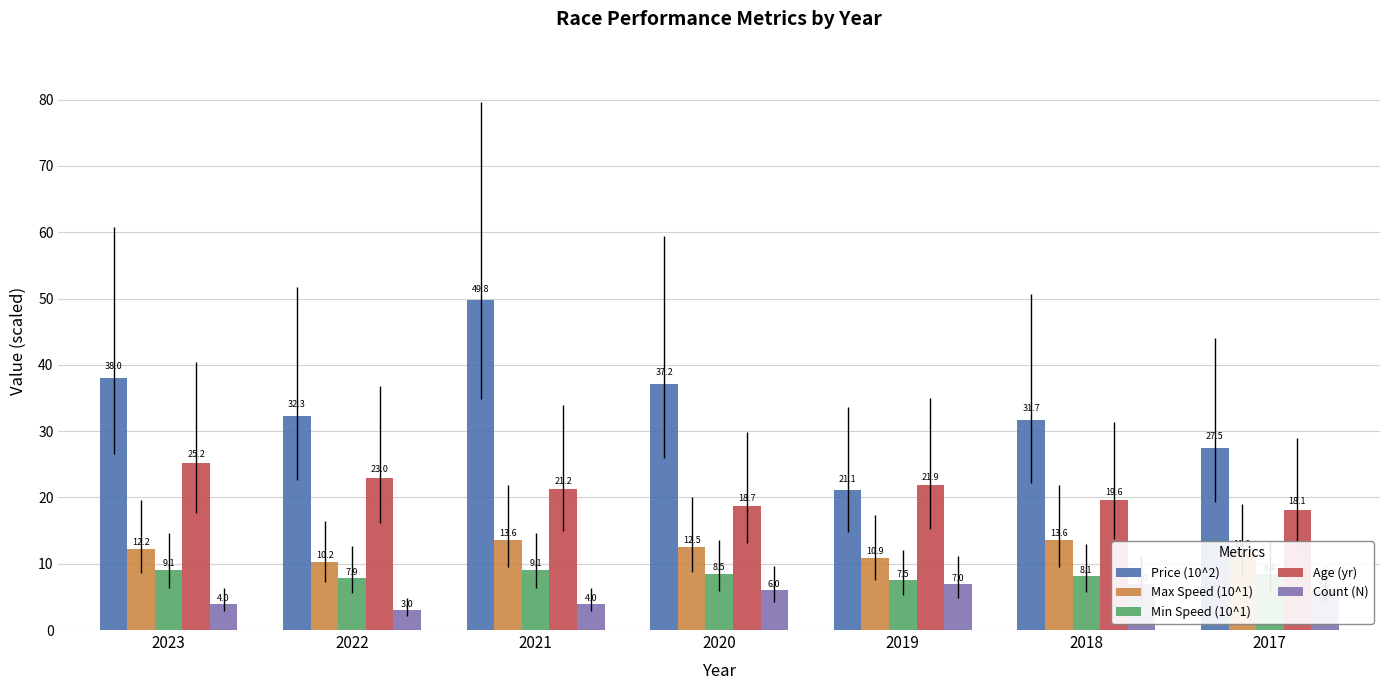

What is the difference between the Count (N) values at 2023 and 2022?

1.0